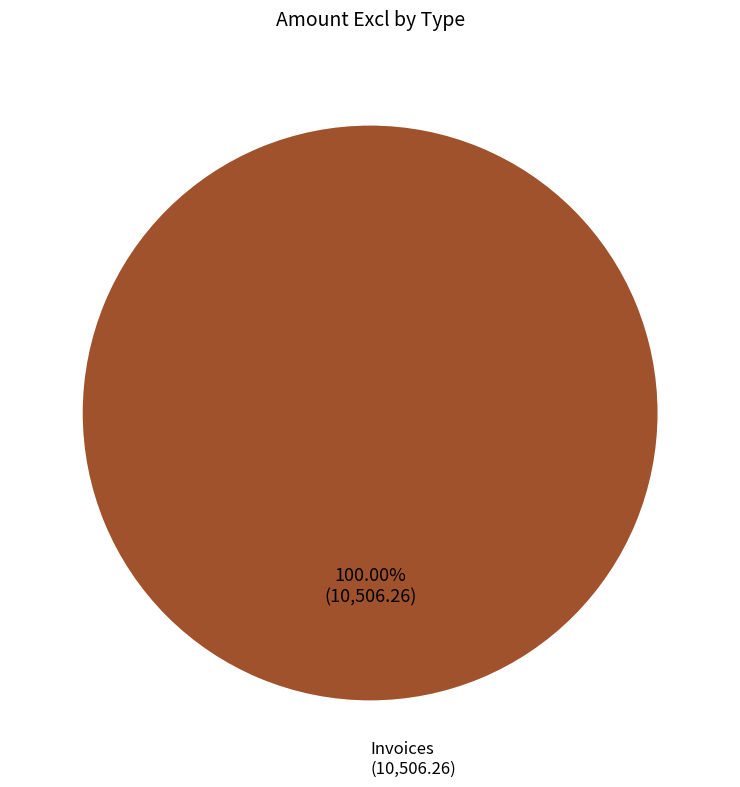

Is there a majority slice in this chart?

Yes